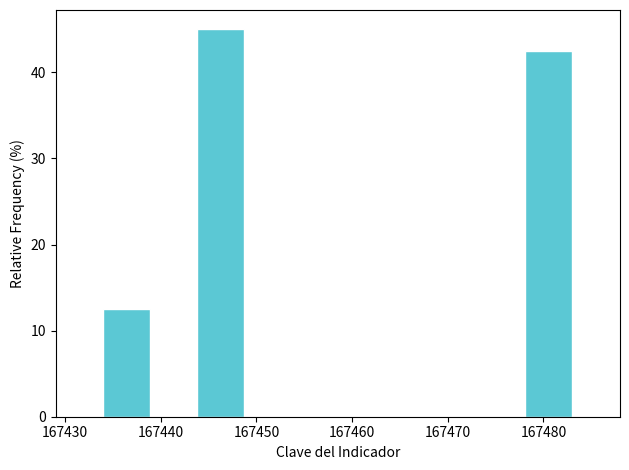

Reading left to right, transcribe this chart: for each bar, give the range it covers on the x-axis and its height. Neither the bar edges nor the heights are printed on the chart, so give them approximately, as read against the axes.

167434.0 to 167438.9: 13
167438.9 to 167443.8: 0
167443.8 to 167448.7: 45
167448.7 to 167453.6: 0
167453.6 to 167458.5: 0
167458.5 to 167463.4: 0
167463.4 to 167468.3: 0
167468.3 to 167473.2: 0
167473.2 to 167478.1: 0
167478.1 to 167483.0: 43